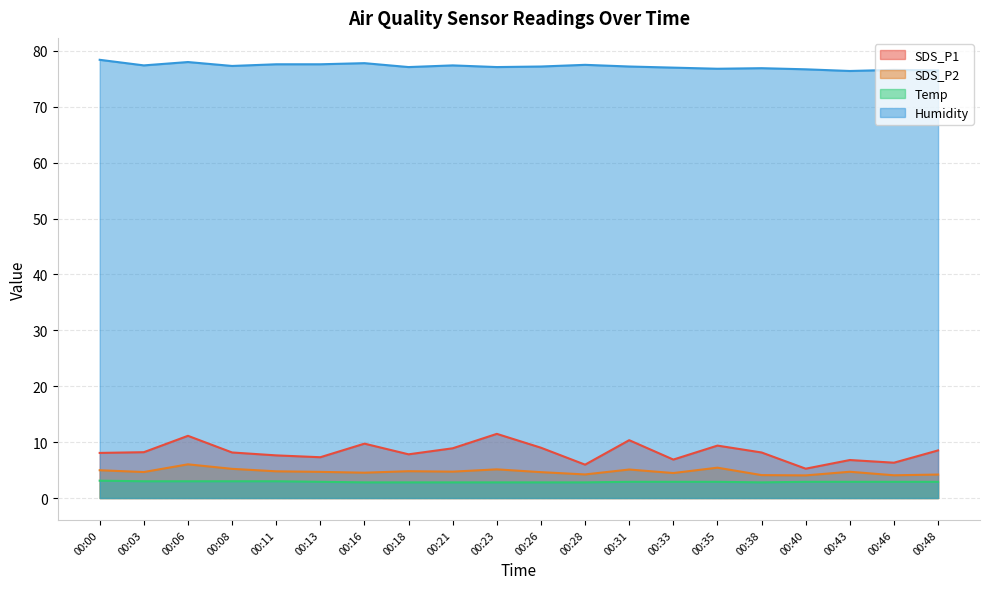

What is the value of the SDS_P2 point at the 3rd from the left?

6.0